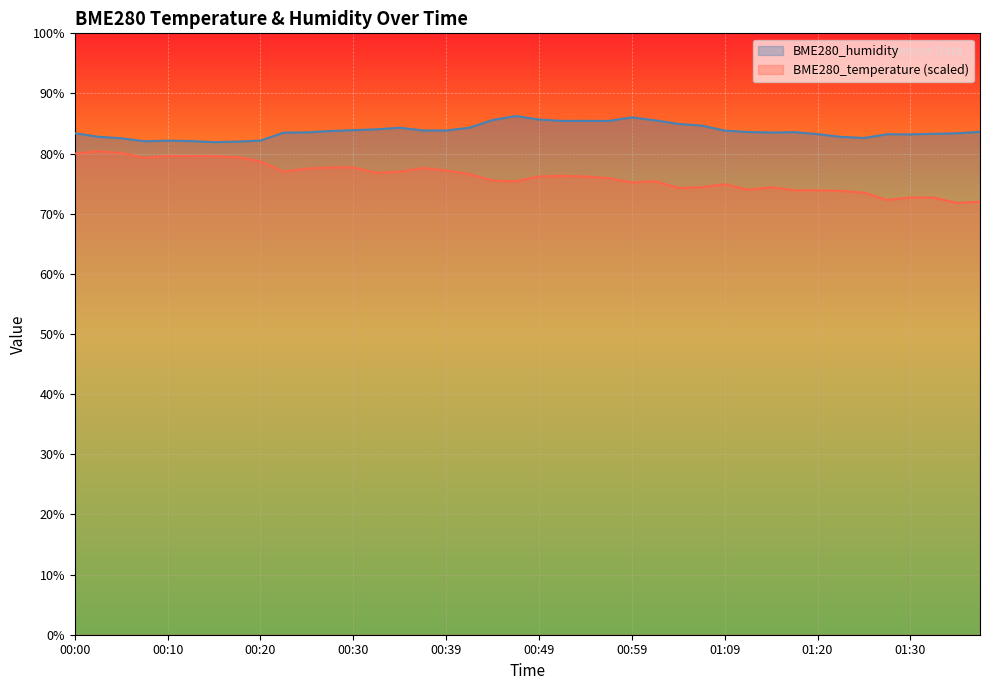

At which category is the sum across all series the highest?

00:00